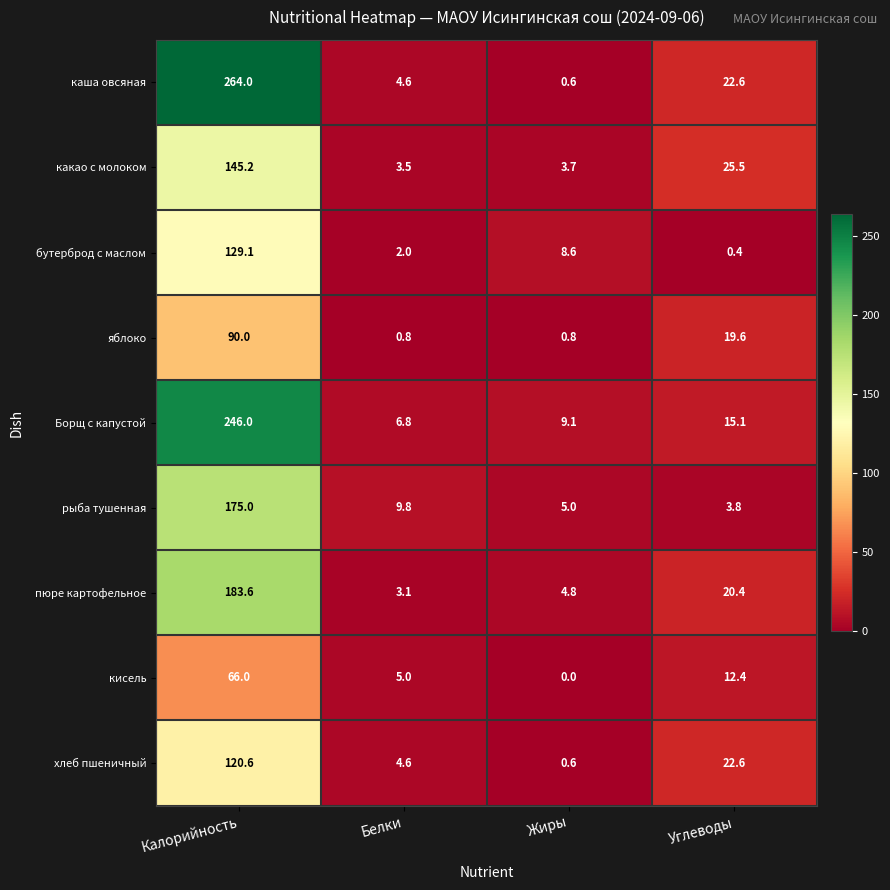

Is the value of Борщ с капустой at Калорийность greater than the value of какао с молоком at Жиры?

Yes